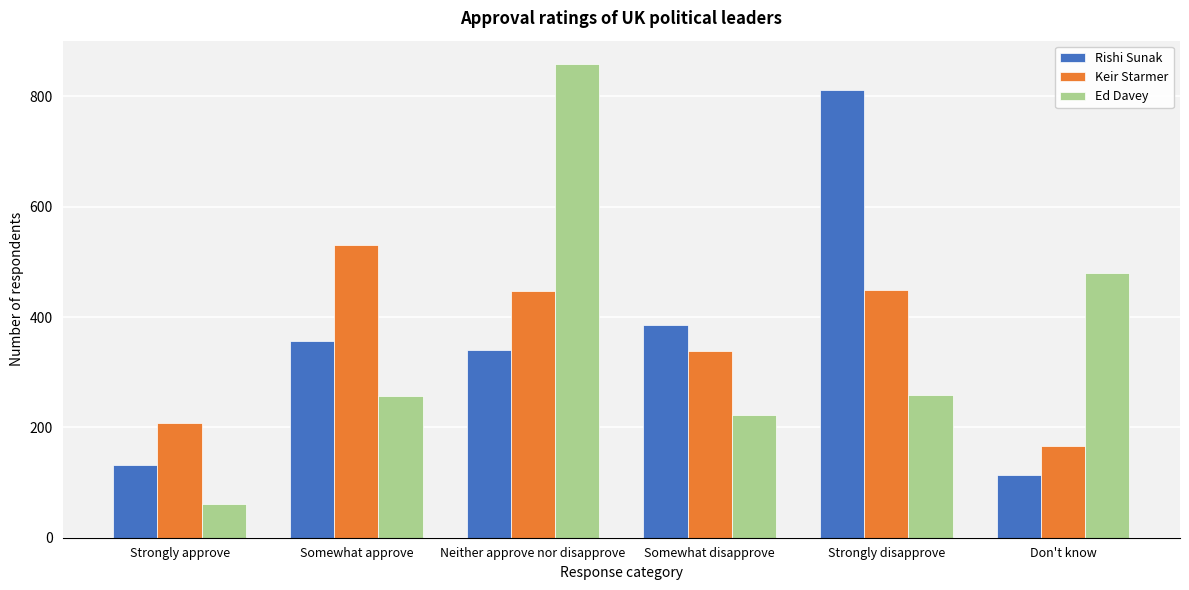

What is the maximum value shown in the chart?

858